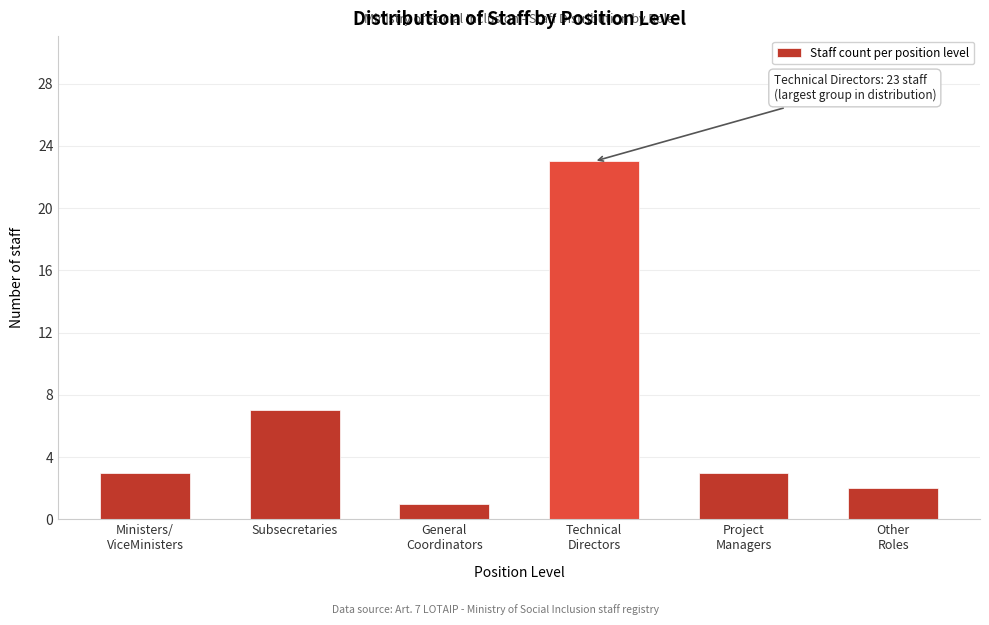

Reading left to right, what are all the values shown in this chart?

3	7	1	23	3	2